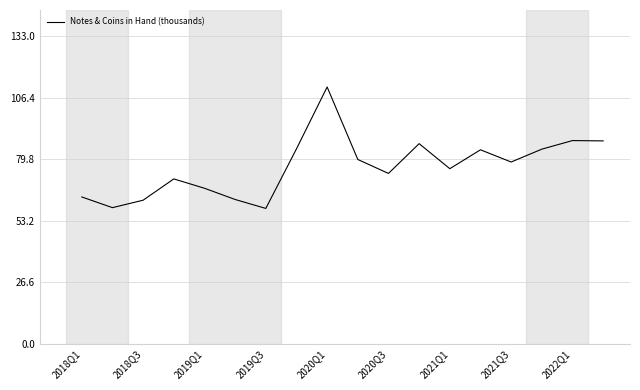

What is the difference between the maximum and minimum values?

52.6